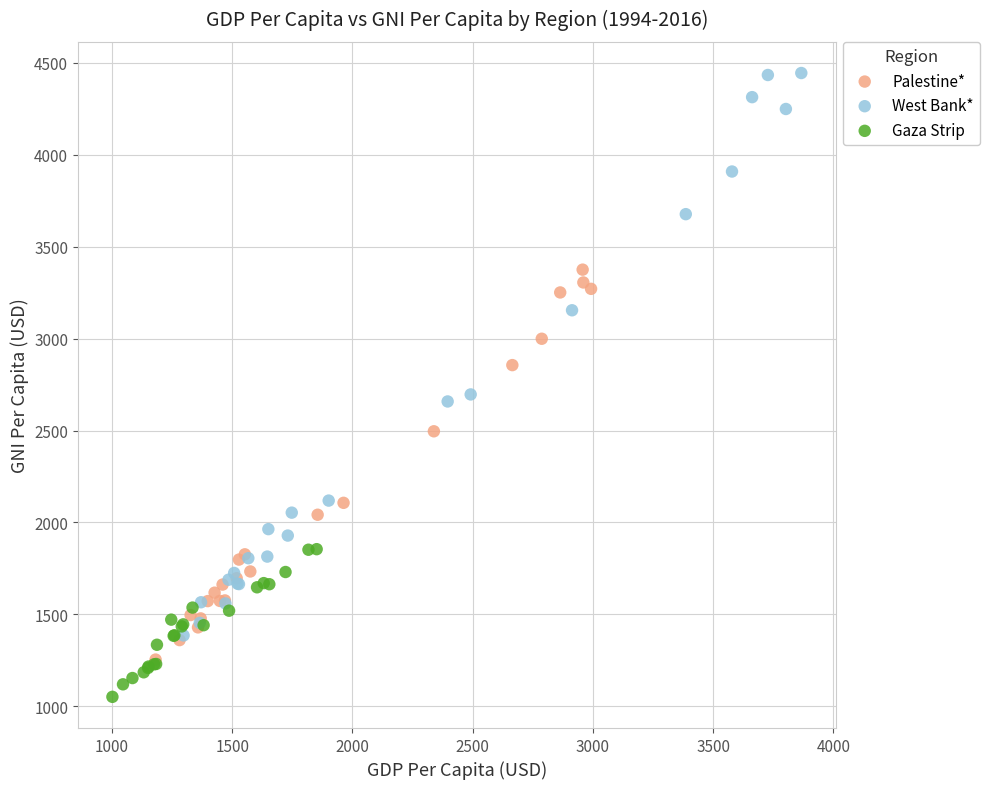

Which series contains the lowest Y value?

Gaza Strip